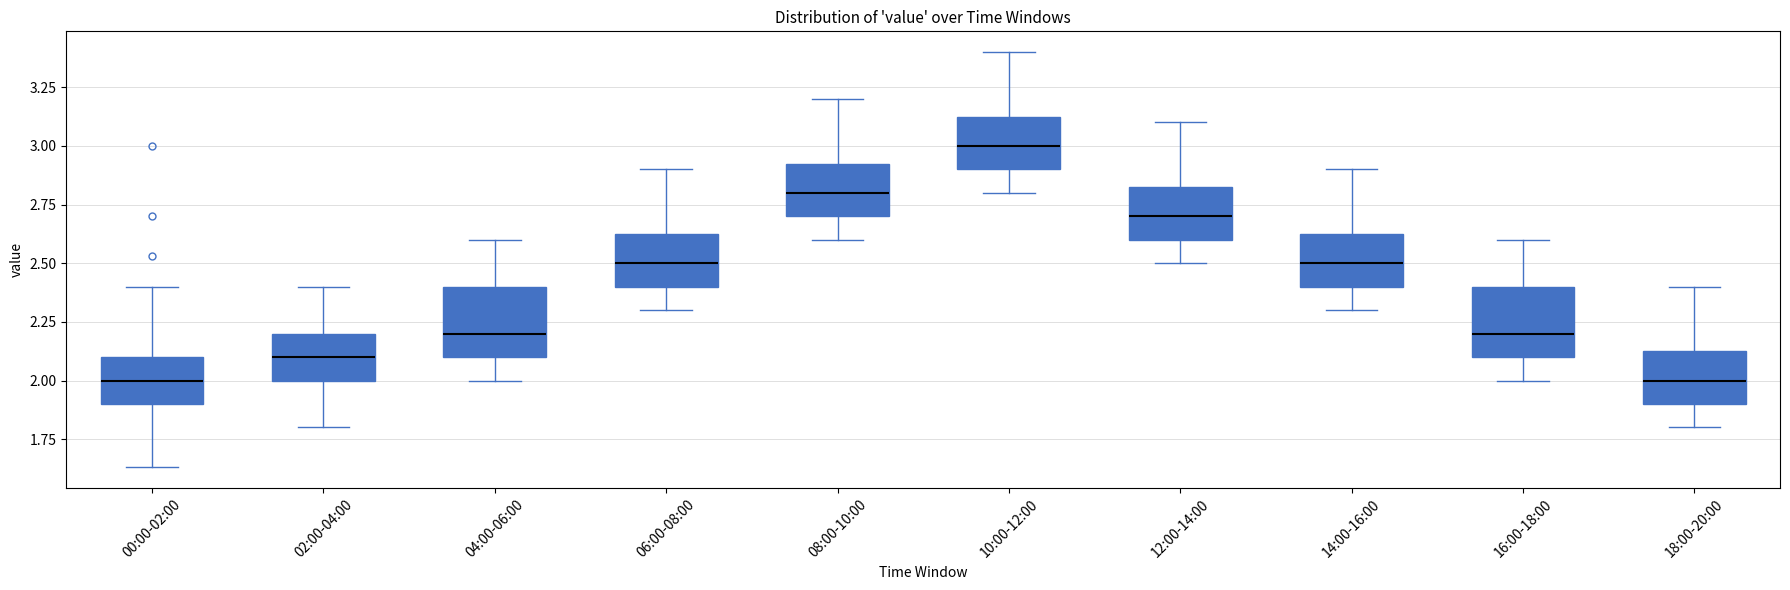

Reading left to right, transcribe this box plot: for each box, give where its median line is, the range the box spans, and where its two whiskers end, as read against the y-axis. The values are not printed on the chart, so give them approximately, as read against the axis.

00:00-02:00: median 2.00, box 1.90 to 2.10, whiskers 1.65 to 2.40
02:00-04:00: median 2.10, box 2.00 to 2.20, whiskers 1.80 to 2.40
04:00-06:00: median 2.20, box 2.10 to 2.40, whiskers 2.00 to 2.60
06:00-08:00: median 2.50, box 2.40 to 2.65, whiskers 2.30 to 2.90
08:00-10:00: median 2.80, box 2.70 to 2.95, whiskers 2.60 to 3.20
10:00-12:00: median 3.00, box 2.90 to 3.15, whiskers 2.80 to 3.40
12:00-14:00: median 2.70, box 2.60 to 2.85, whiskers 2.50 to 3.10
14:00-16:00: median 2.50, box 2.40 to 2.65, whiskers 2.30 to 2.90
16:00-18:00: median 2.20, box 2.10 to 2.40, whiskers 2.00 to 2.60
18:00-20:00: median 2.00, box 1.90 to 2.15, whiskers 1.80 to 2.40